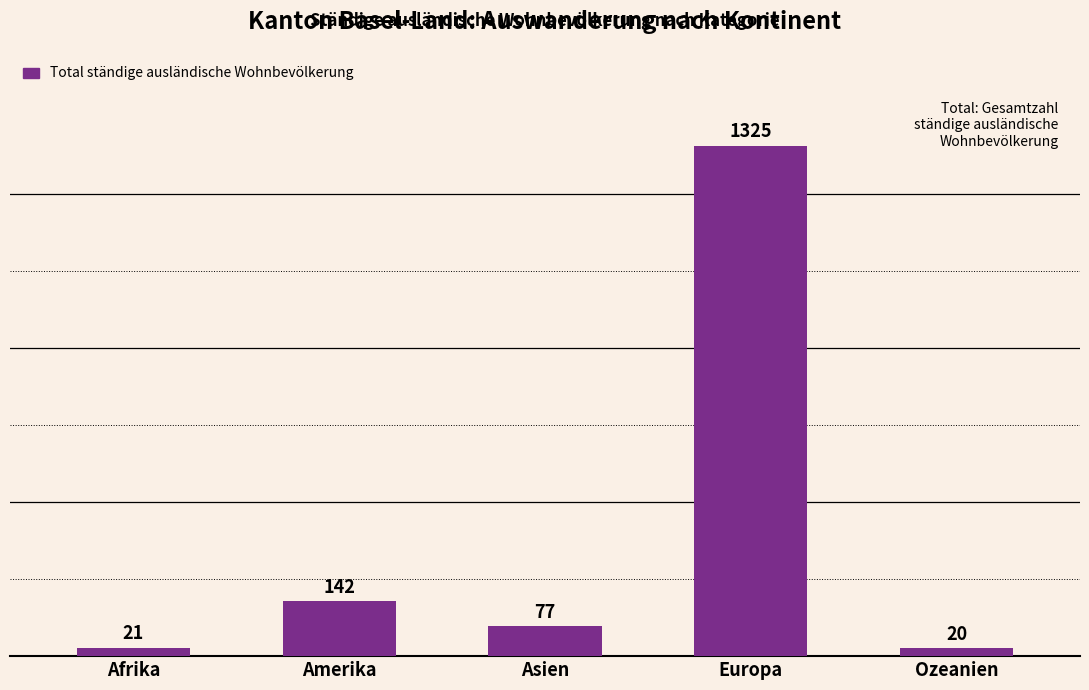

Rank the categories by value from highest to lowest.

Europa, Amerika, Asien, Afrika, Ozeanien